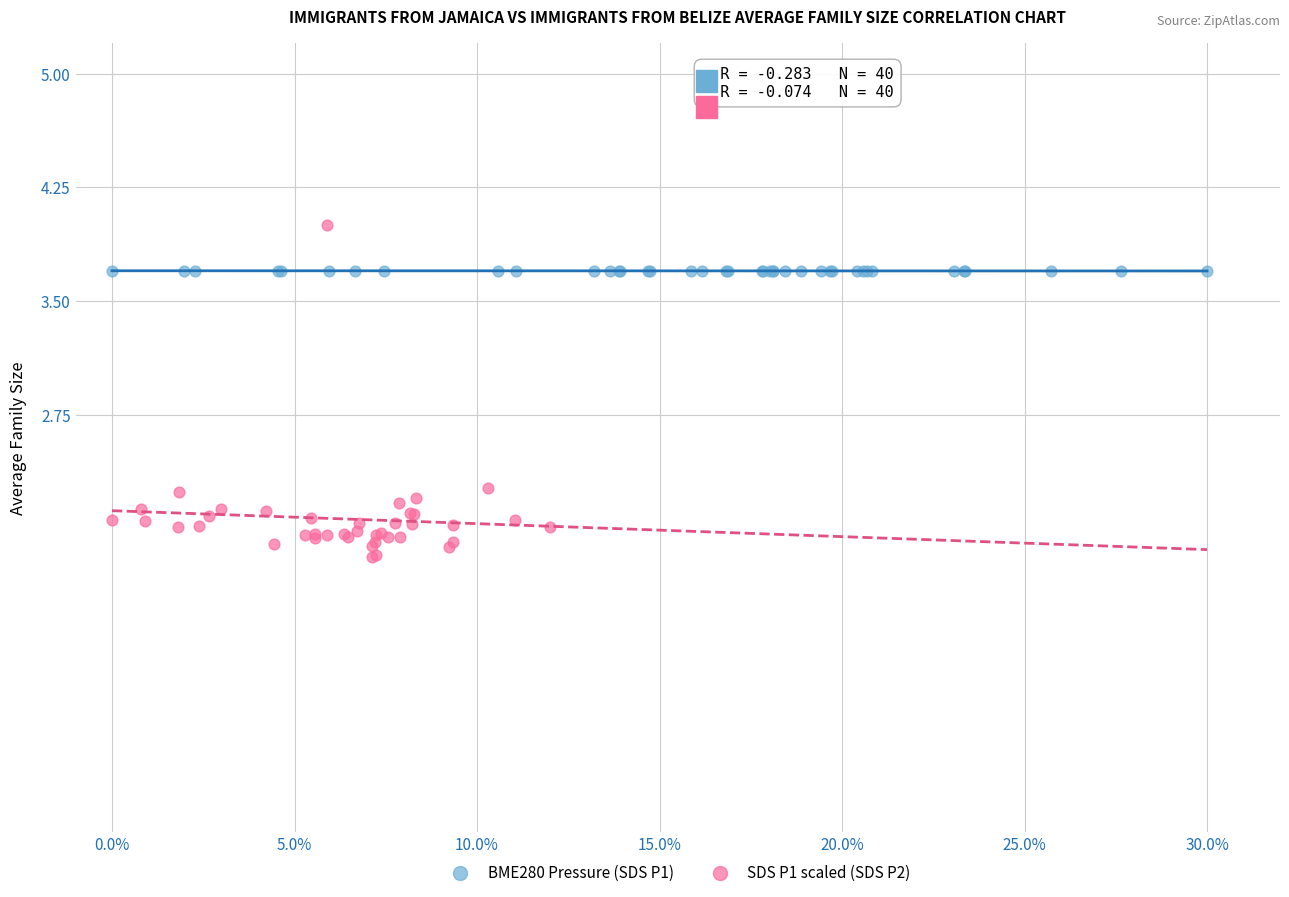

Which series contains the highest Y value?

SDS P1 scaled (SDS P2)